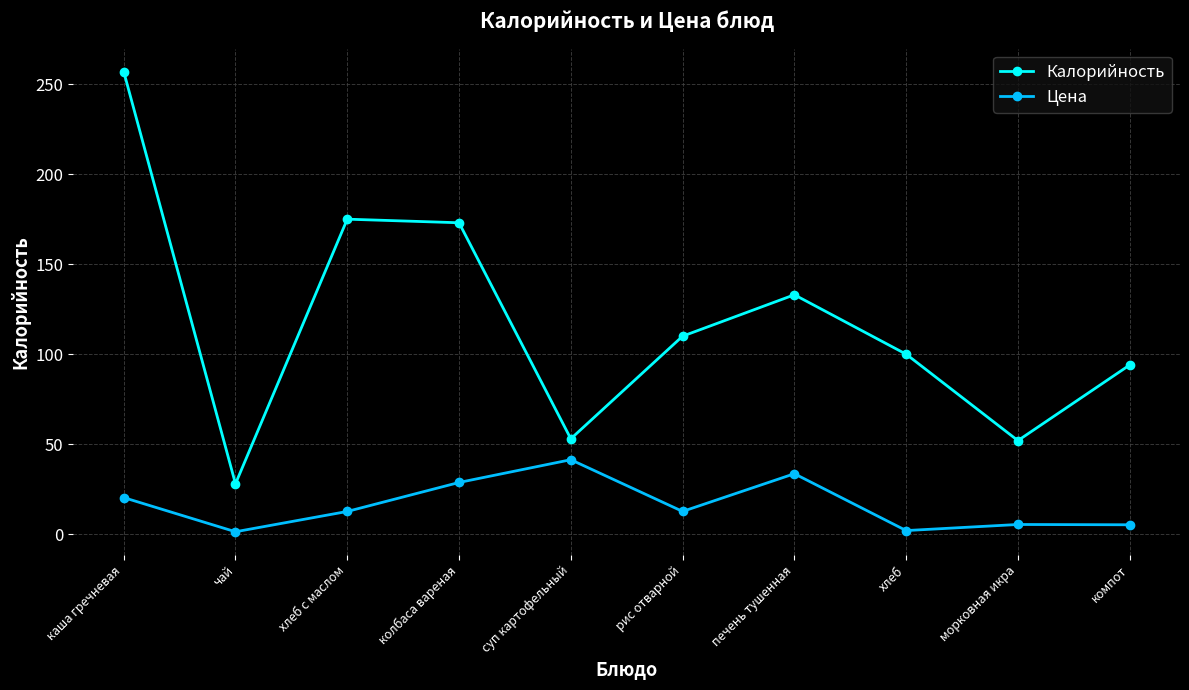

Is it true that Калорийность equals 175.0 at хлеб с маслом?

True